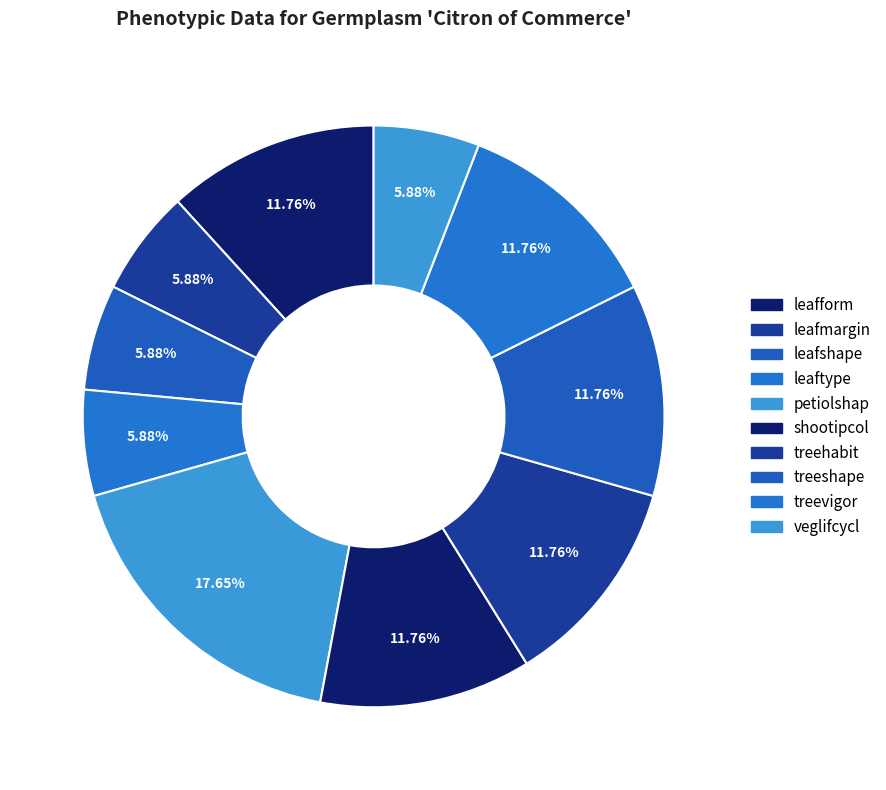

To the nearest percent, what is the average slice percentage?

10%